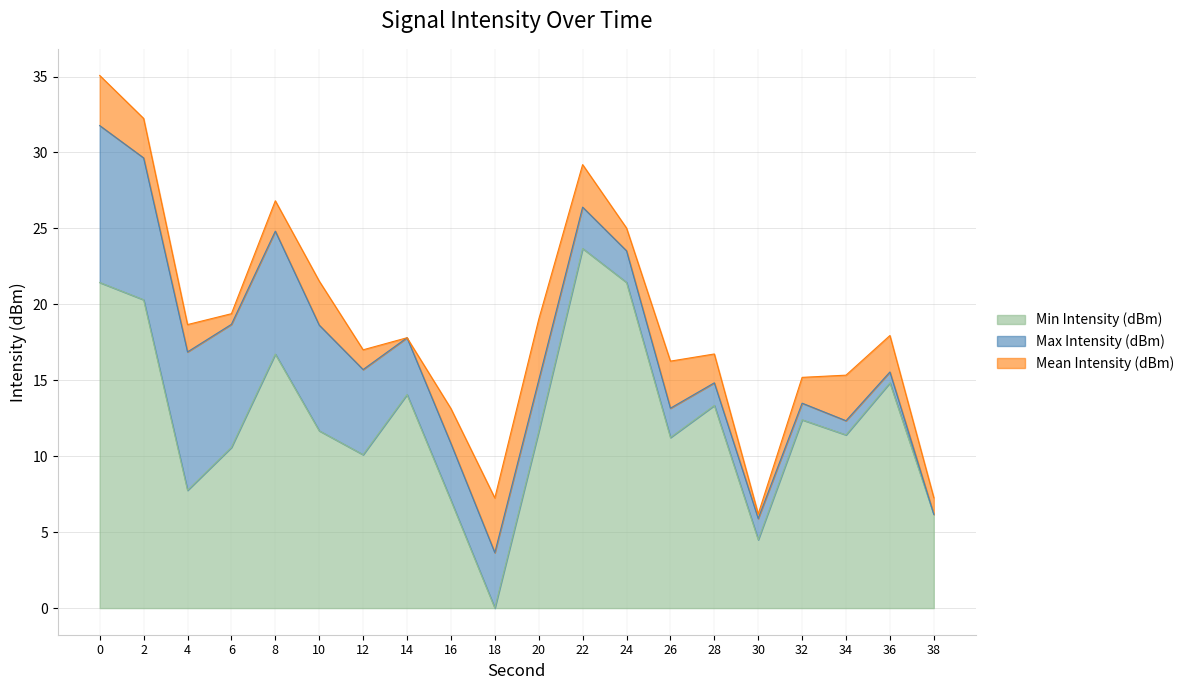

Is it true that Min Intensity (dBm) equals 4.5 at 30?

True